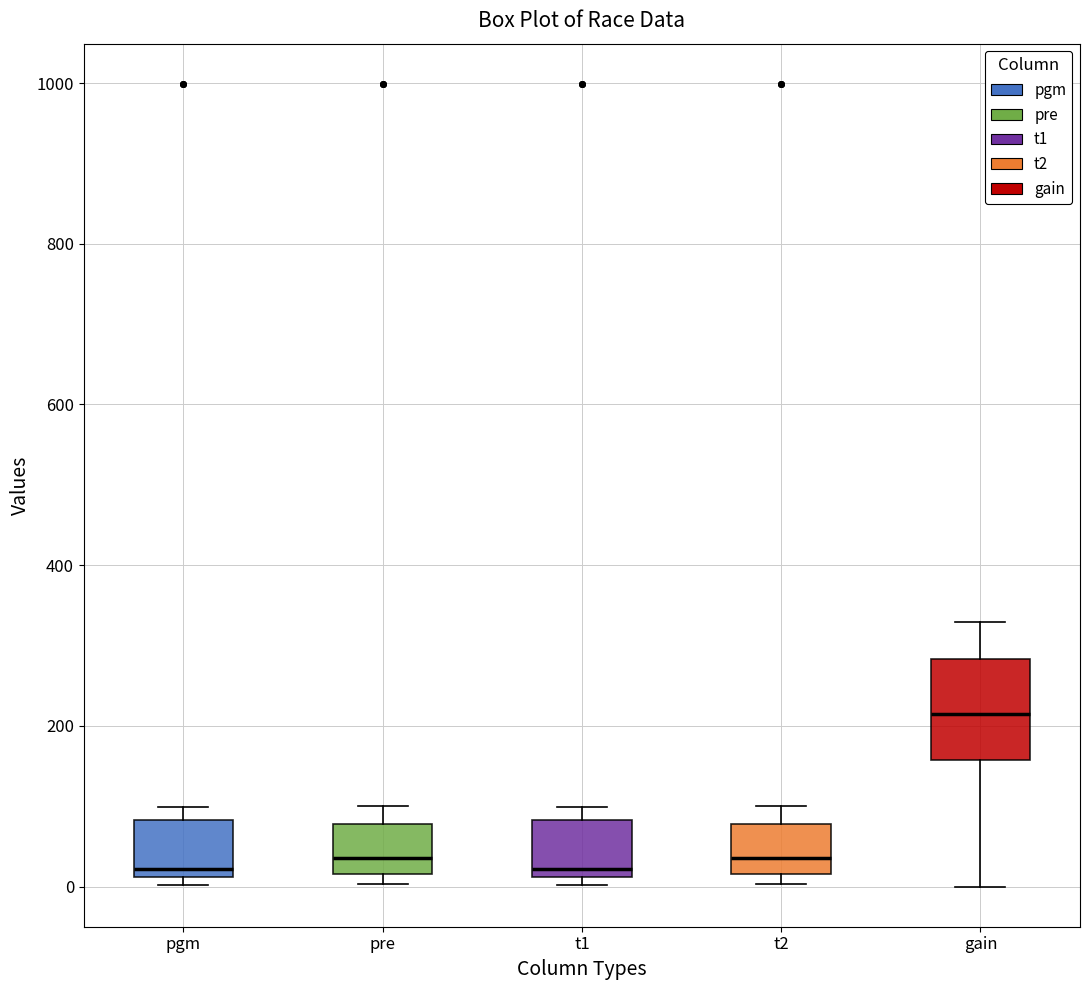

Comparing the boxes themselves (not the whiskers), which one is the tallest?

gain